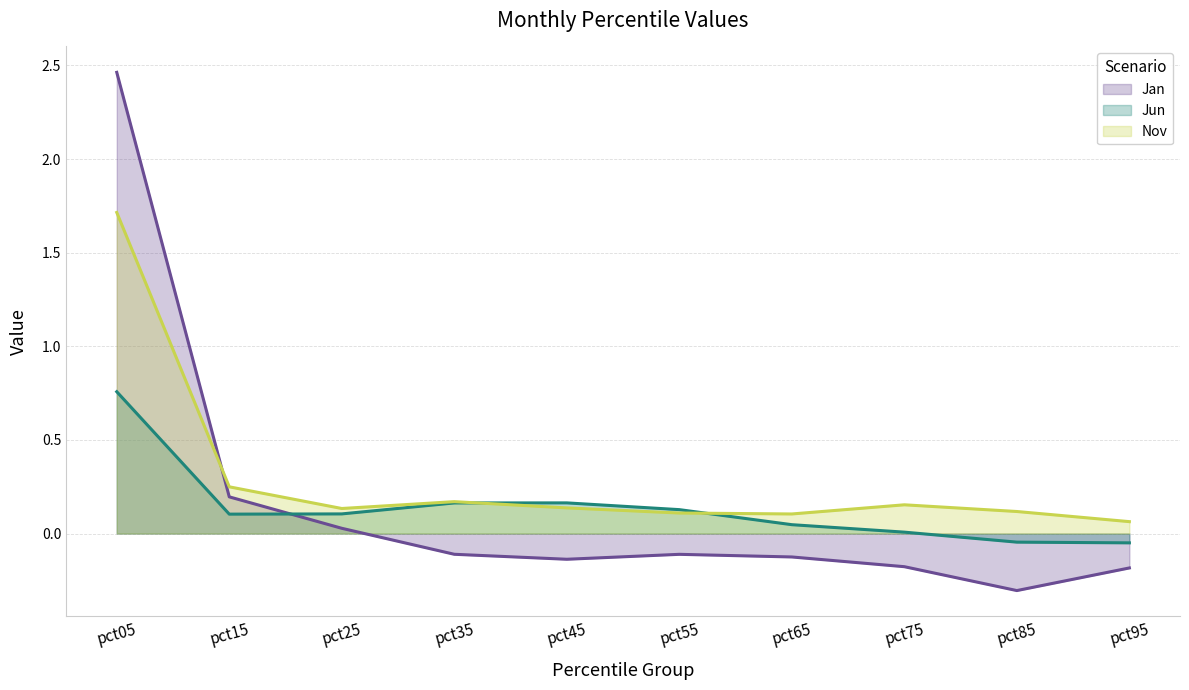

How many lines are shown in the chart?

3